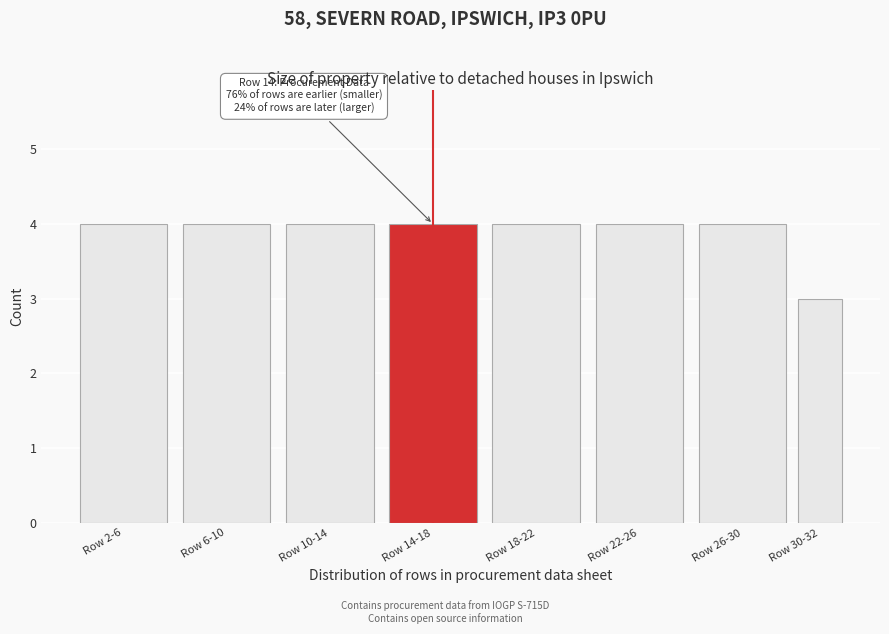

Reading left to right, list all the values displayed in this chart.

4	4	4	4	4	4	4	3